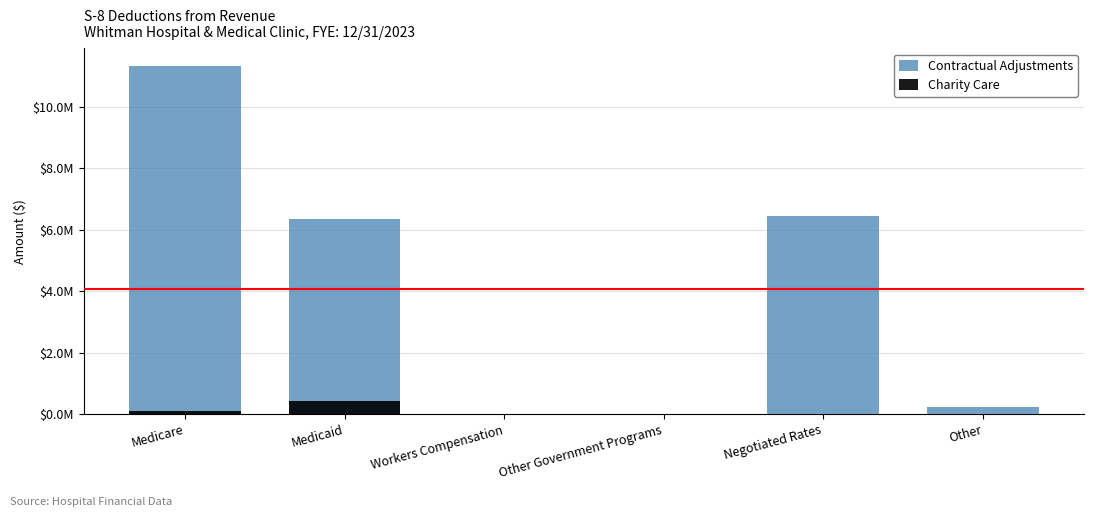

Rank the series by their maximum value, from highest to lowest.

Contractual Adjustments, Charity Care